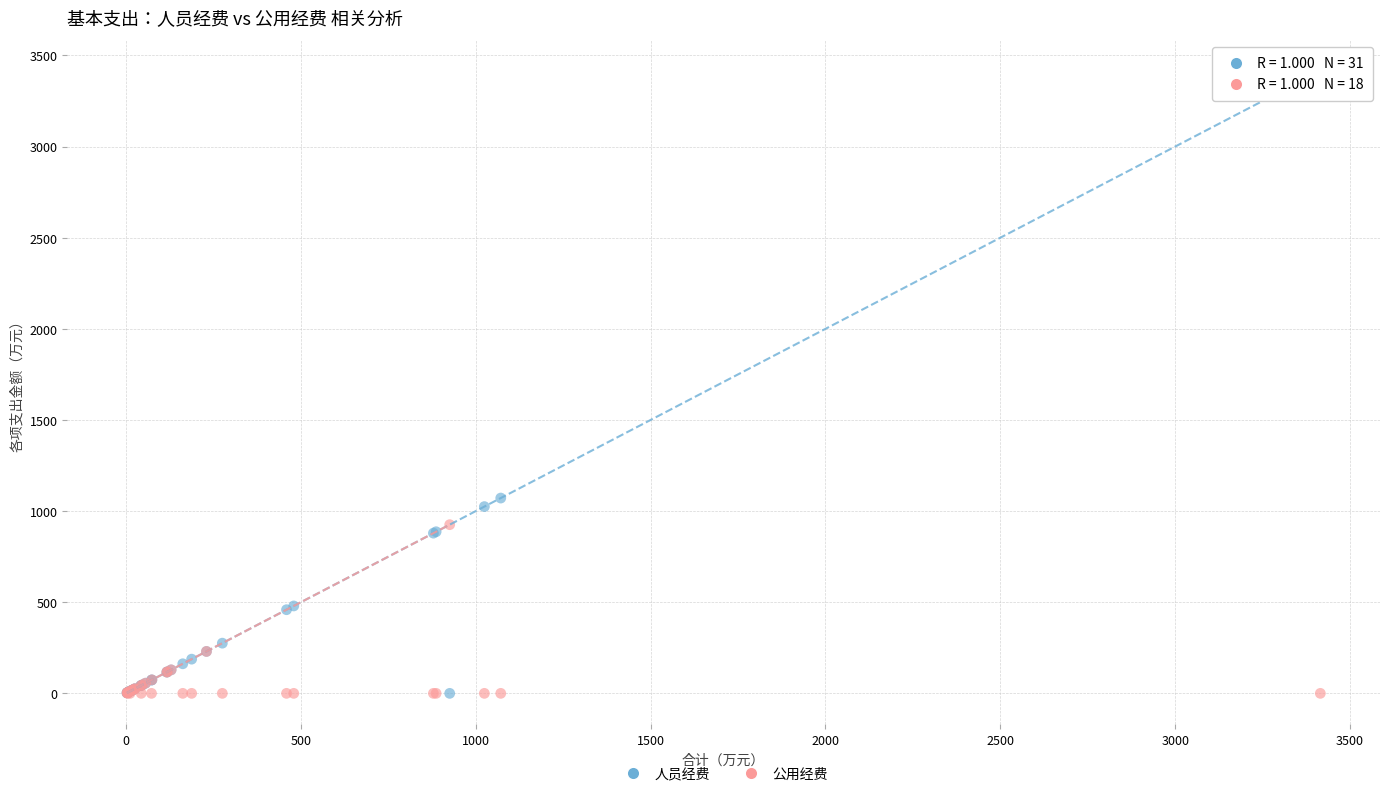

Across all series, what Y value is closest to 1707?

1071.5